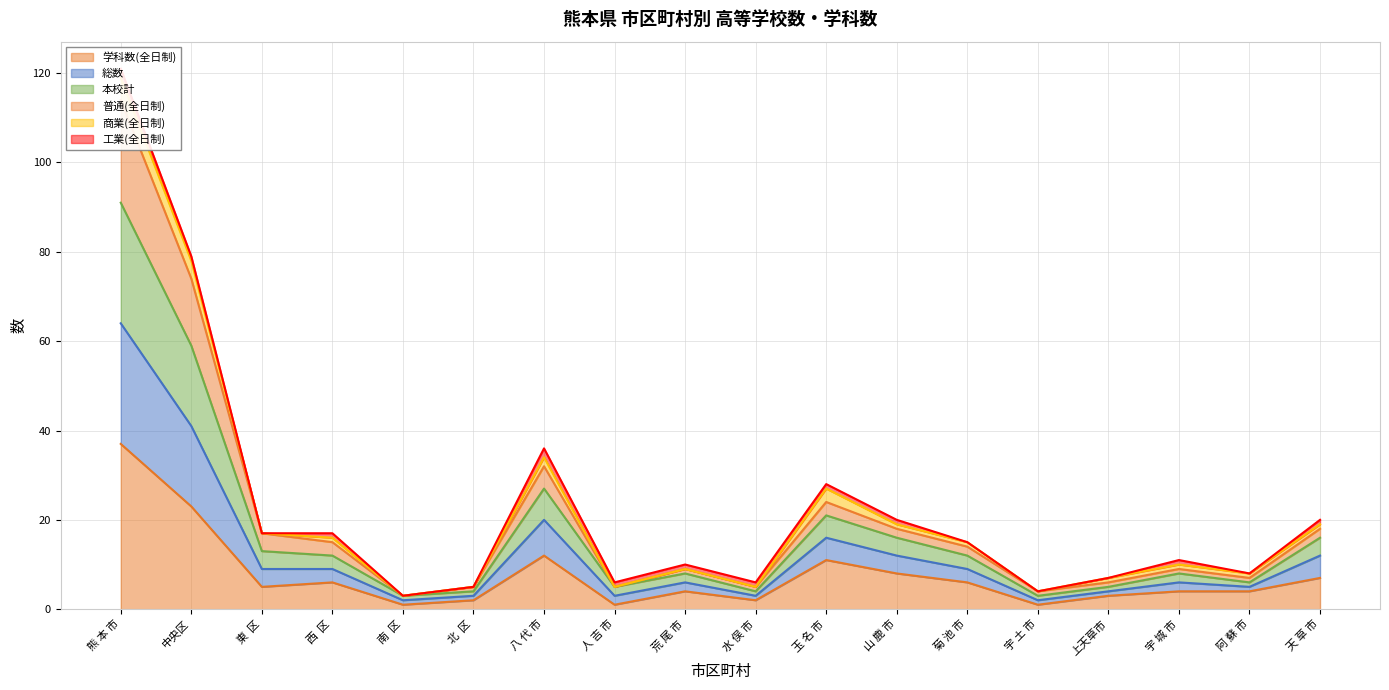

What is the minimum value for 学科数(全日制)?

1